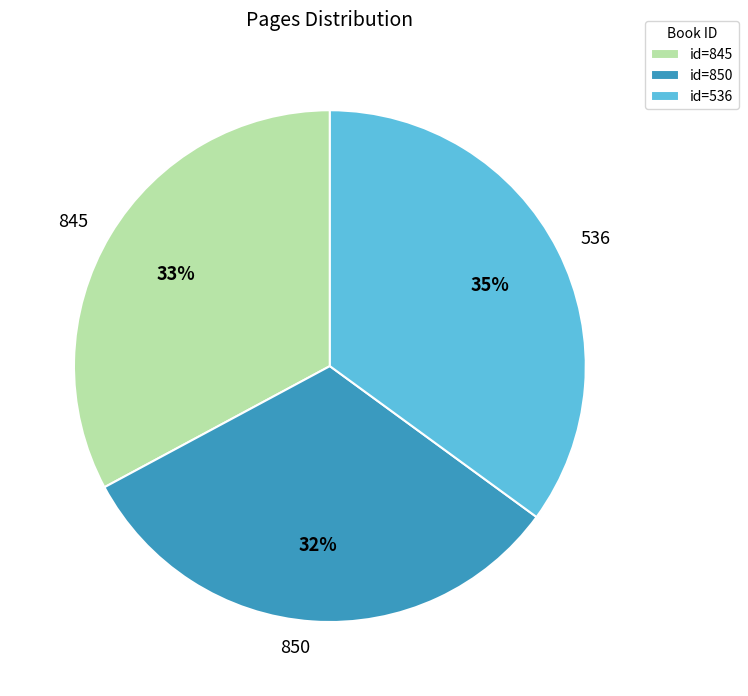

Rank the categories by value from lowest to highest.

850, 845, 536